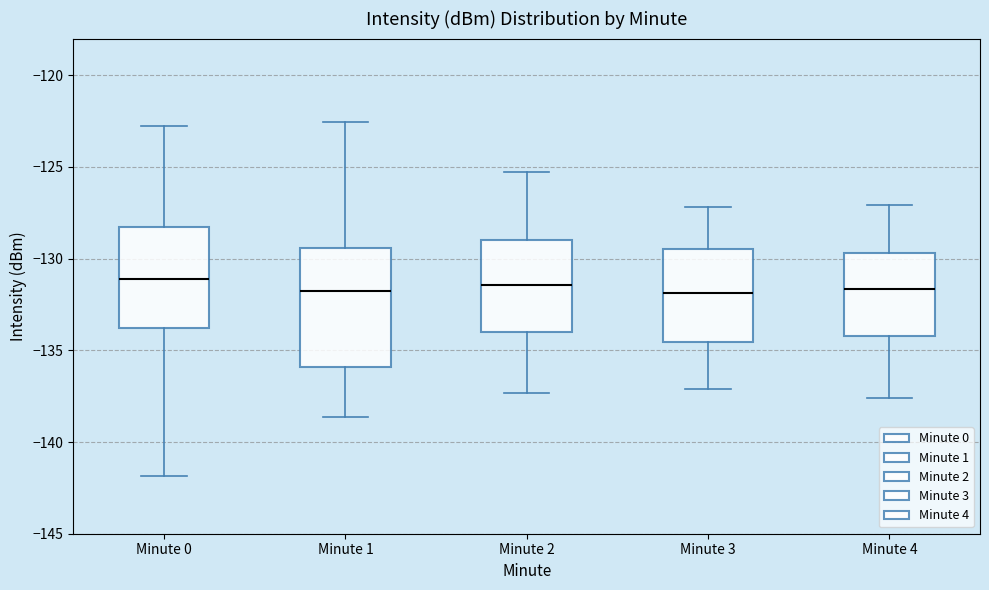

Comparing the boxes themselves (not the whiskers), which one is the tallest?

Minute 1